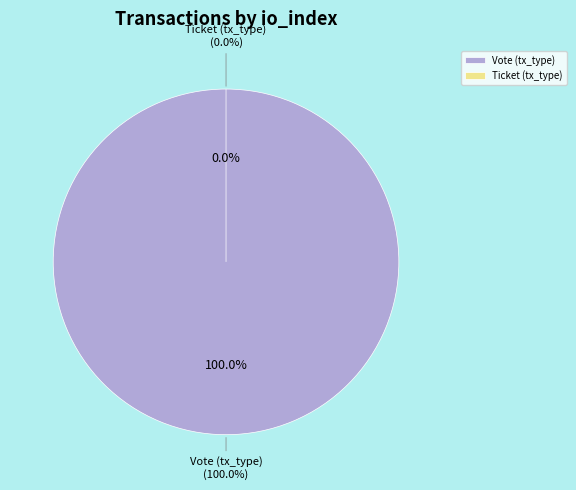

To the nearest percent, what is the combined percentage of Vote (tx_type) and Ticket (tx_type)?

100%